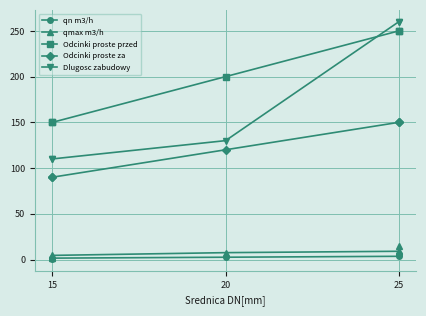

Read the qn m3/h value at 15.

1.5